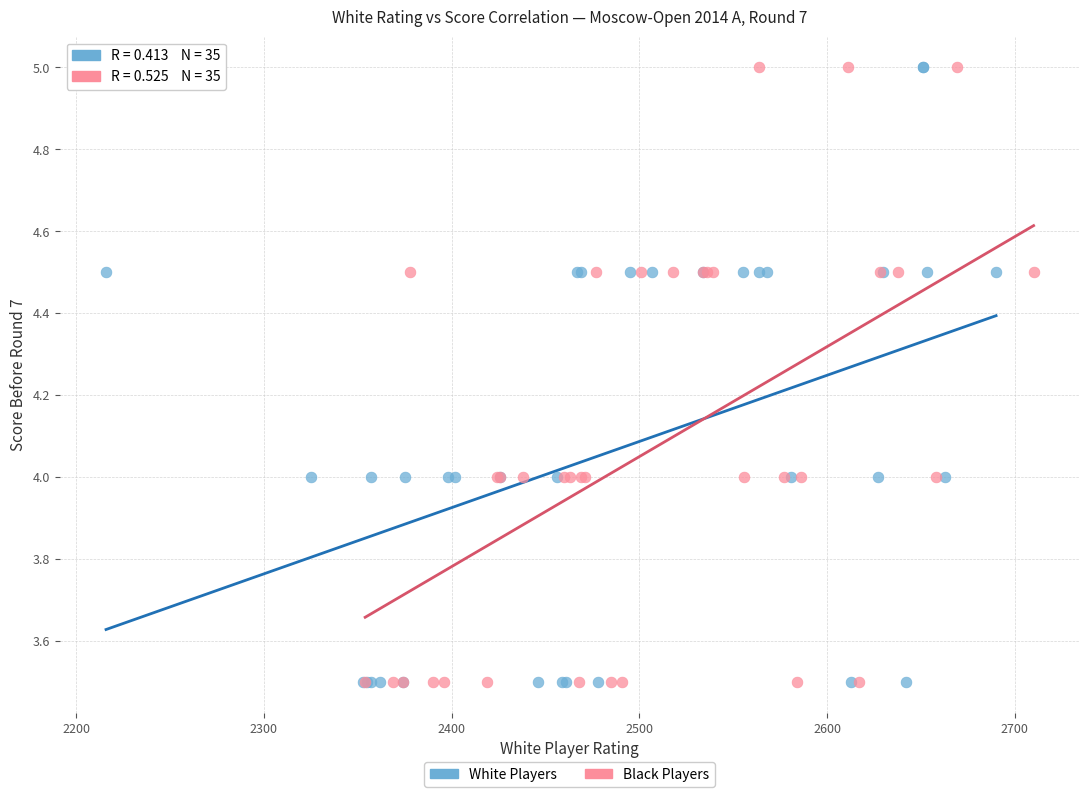

What are all the series names shown in the legend?

White Players, Black Players